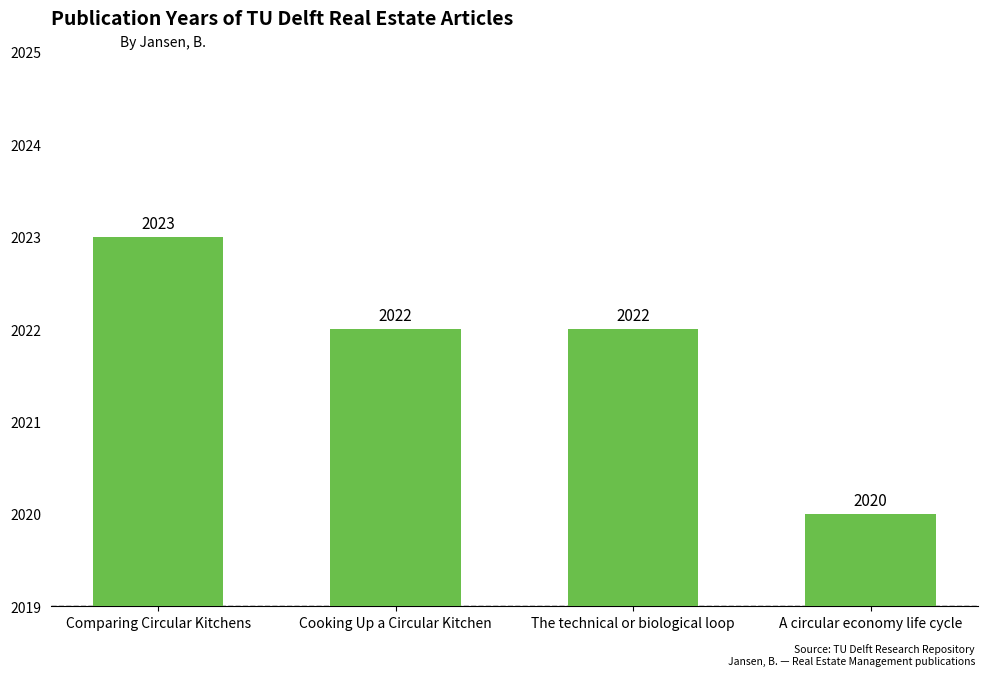

What is the average value?

2022